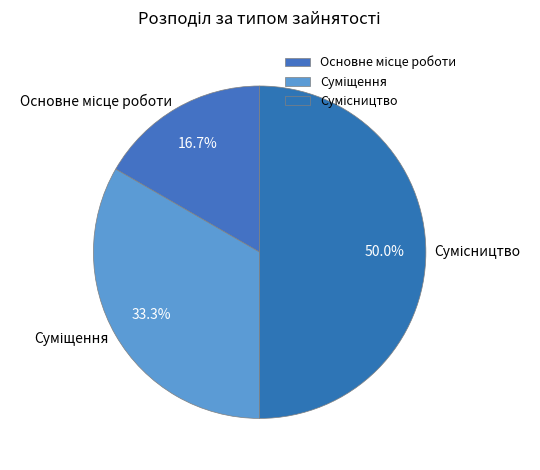

Is it true that Основне місце роботи is 29% of the pie?

False